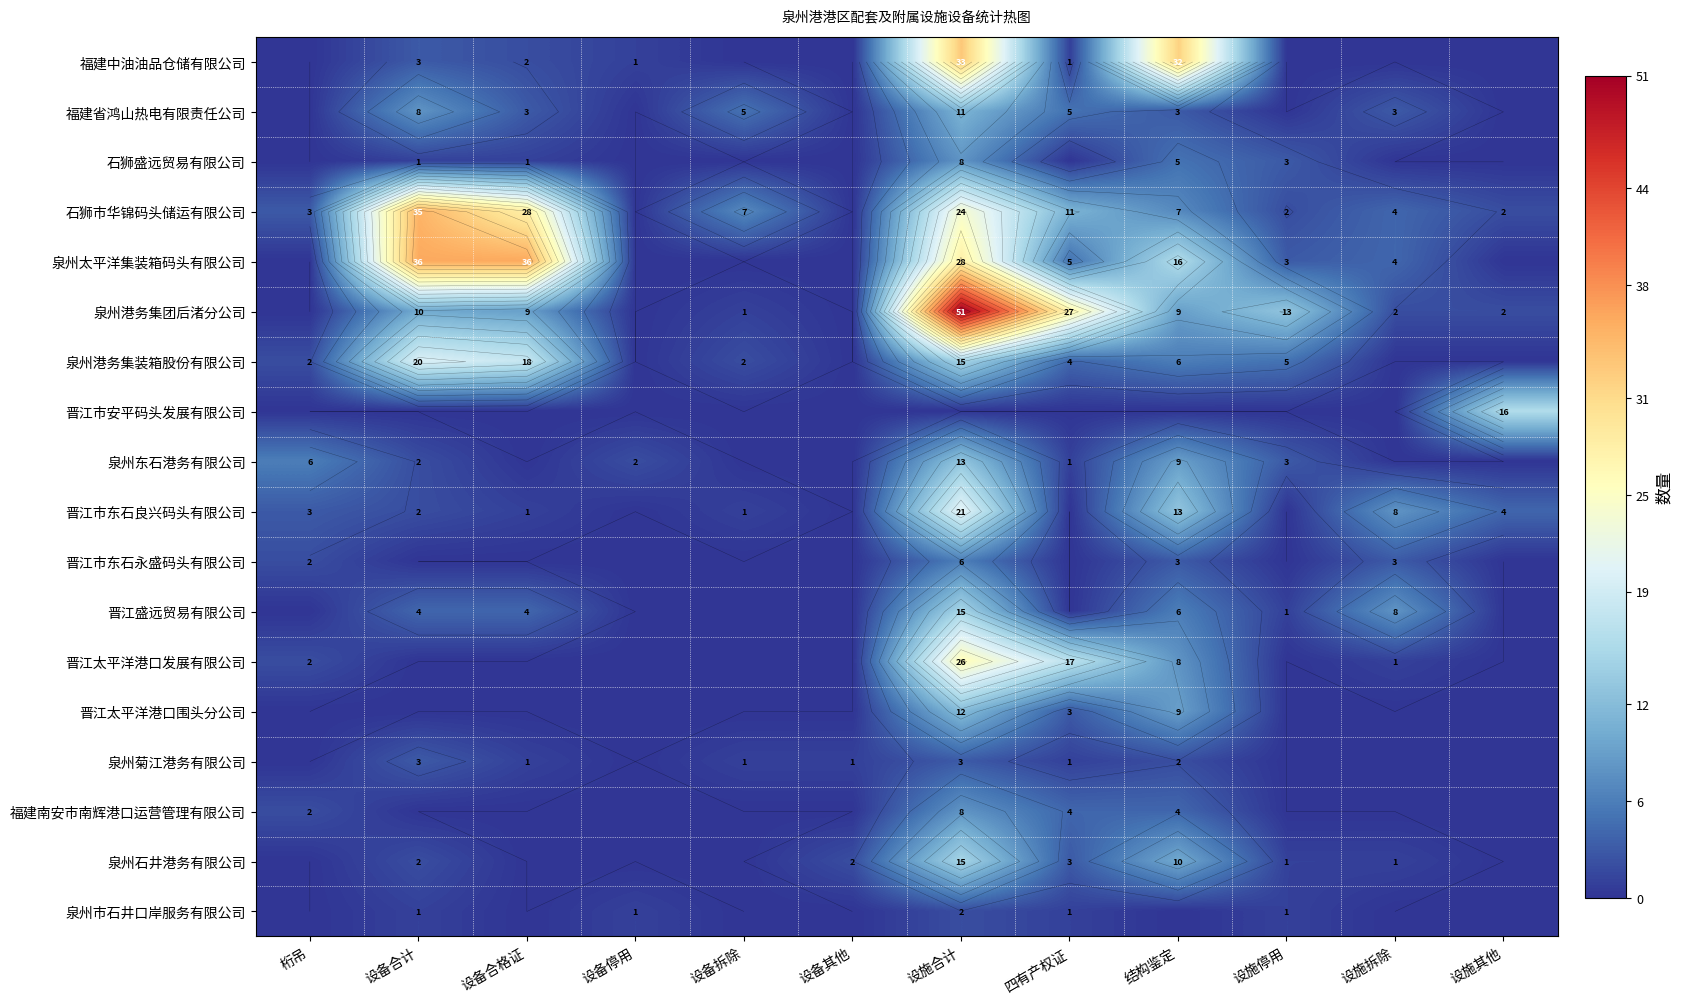

Rank the series by their maximum value, from lowest to highest.

泉州市石井口岸服务有限公司, 泉州菊江港务有限公司, 晋江市东石永盛码头有限公司, 石狮盛远贸易有限公司, 福建南安市南辉港口运营管理有限公司, 福建省鸿山热电有限责任公司, 晋江太平洋港口围头分公司, 泉州东石港务有限公司, 晋江盛远贸易有限公司, 泉州石井港务有限公司, 晋江市安平码头发展有限公司, 泉州港务集装箱股份有限公司, 晋江市东石良兴码头有限公司, 晋江太平洋港口发展有限公司, 福建中油油品仓储有限公司, 石狮市华锦码头储运有限公司, 泉州太平洋集装箱码头有限公司, 泉州港务集团后渚分公司